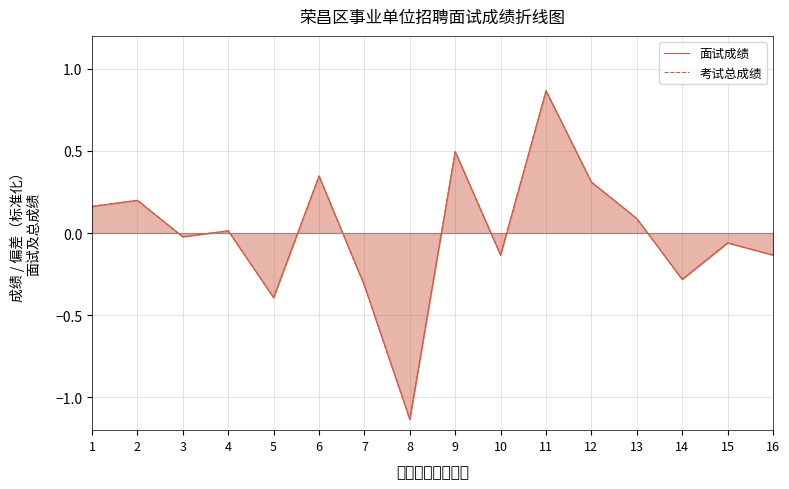

Is it true that 考试总成绩 equals 0.2 at 12?

False